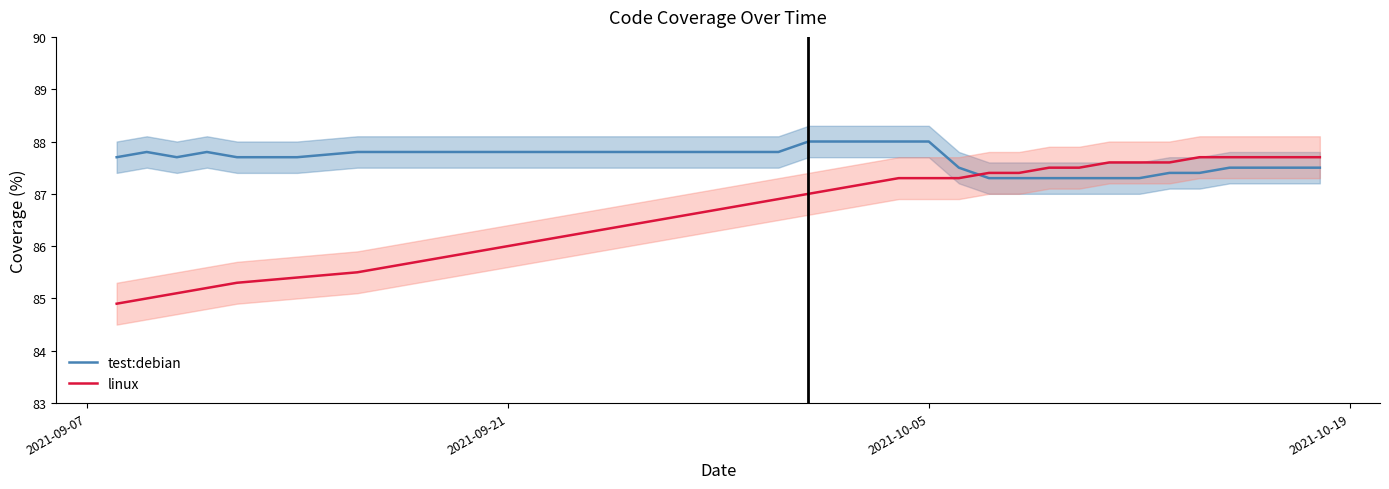

What is the maximum value for linux?

87.7